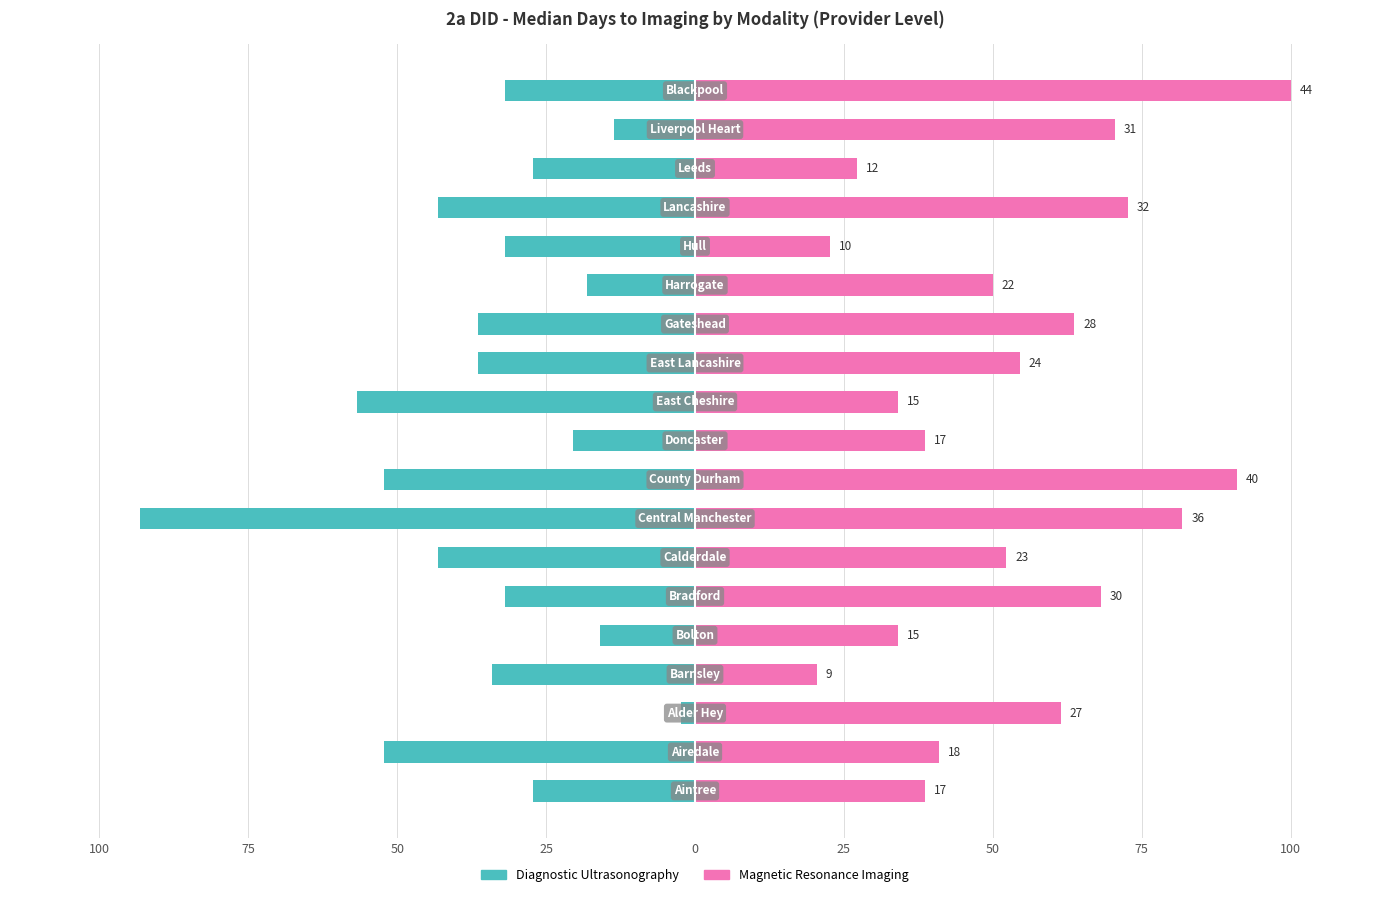

Read the Magnetic Resonance Imaging value at 50.

52.3